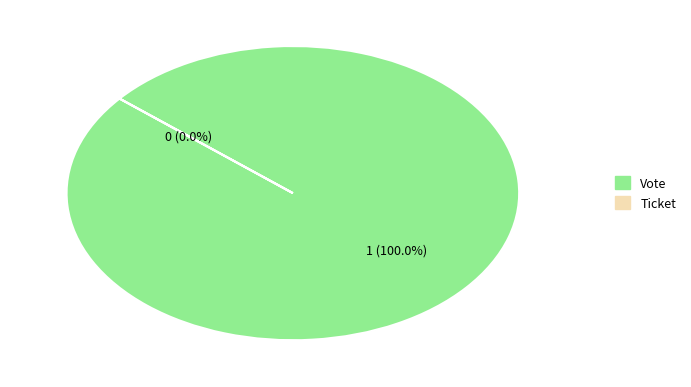

Is it true that Vote is 87% of the pie?

False